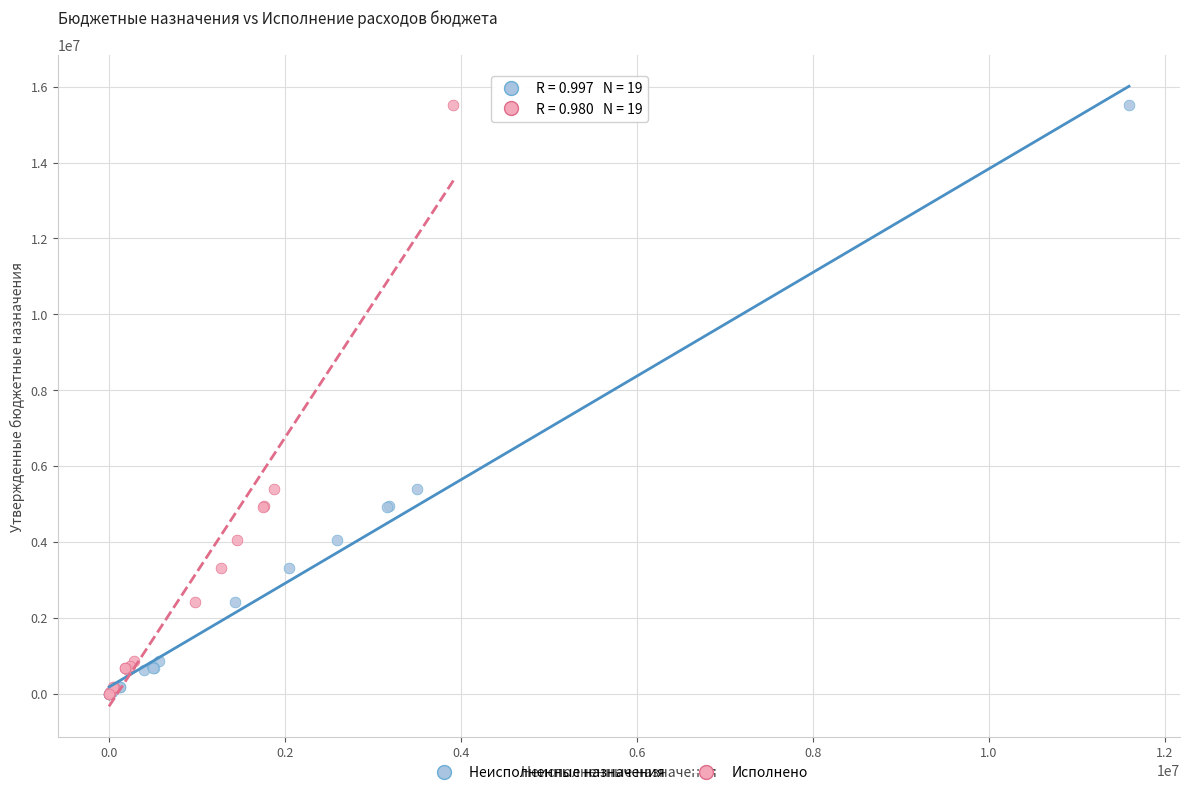

What are all the series names shown in the legend?

Неисполненные назначения, Исполнено